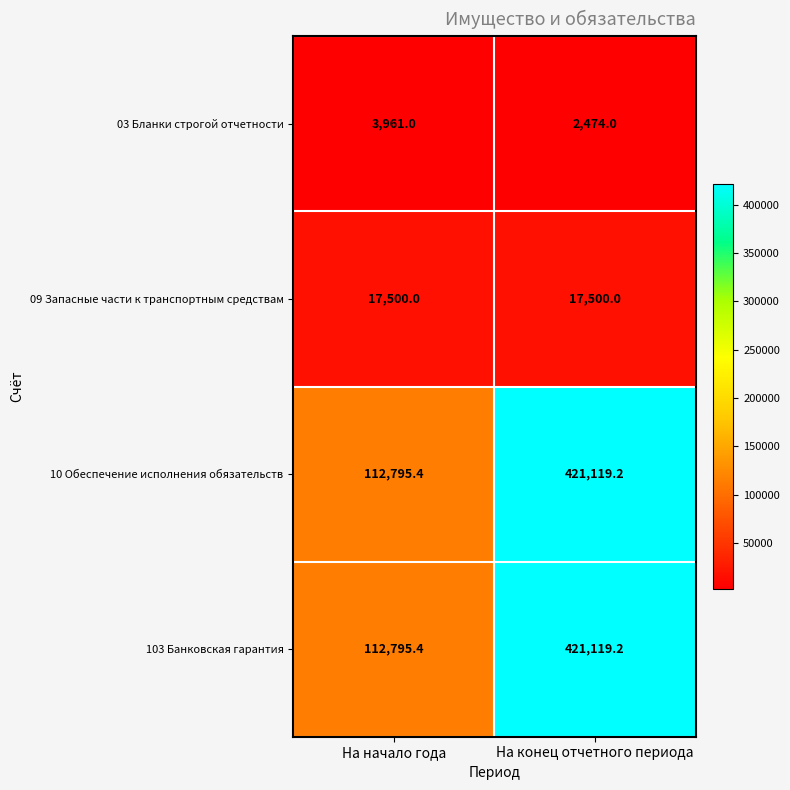

What is the difference between the highest and lowest values at На конец отчетного периода?

418645.2